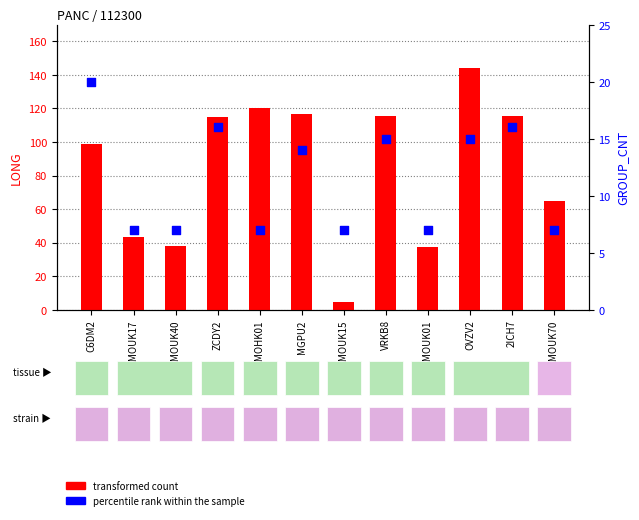

What is the total value across all series at MGPU2?

130.7